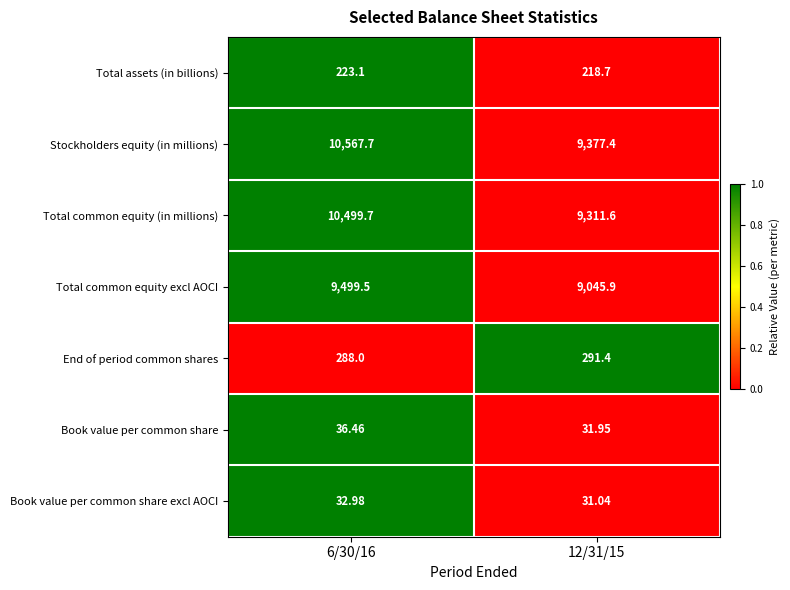

Which series has the largest range (max minus min)?

Stockholders equity (in millions)